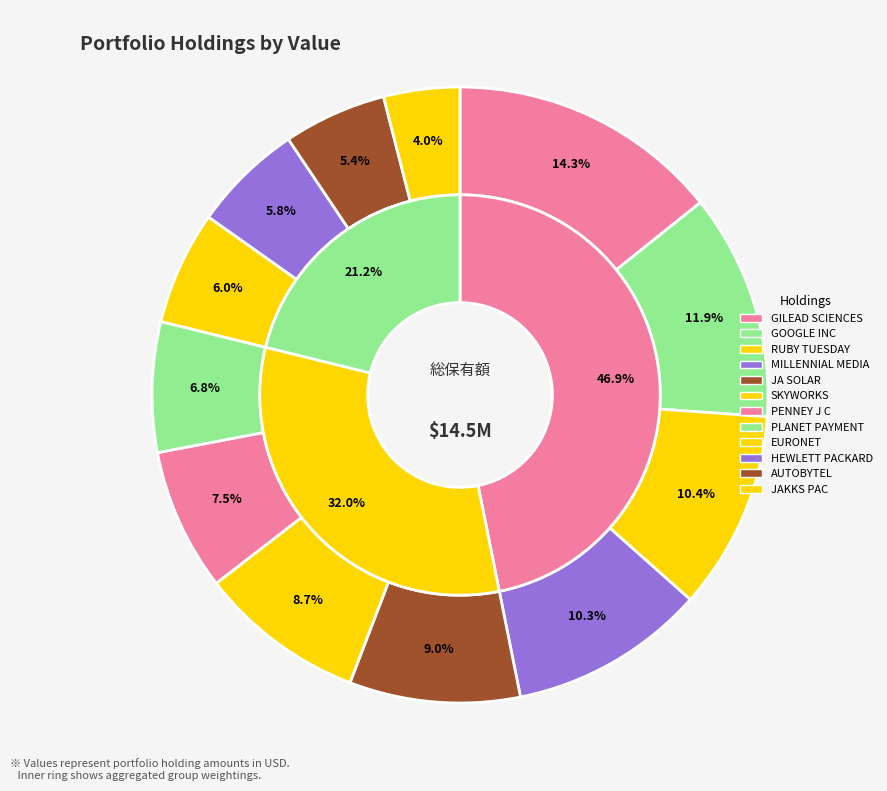

Rank the categories by value from lowest to highest.

JAKKS PAC INC, AUTOBYTEL INC, HEWLETT PACKARD CO, EURONET WORLDWIDE INC, PLANET PAYMENT INC, PENNEY J C INC, SKYWORKS SOLUTIONS INC, JA SOLAR HOLDINGS CO LTD, MILLENNIAL MEDIA INC, RUBY TUESDAY INC, GOOGLE INC, GILEAD SCIENCES INC